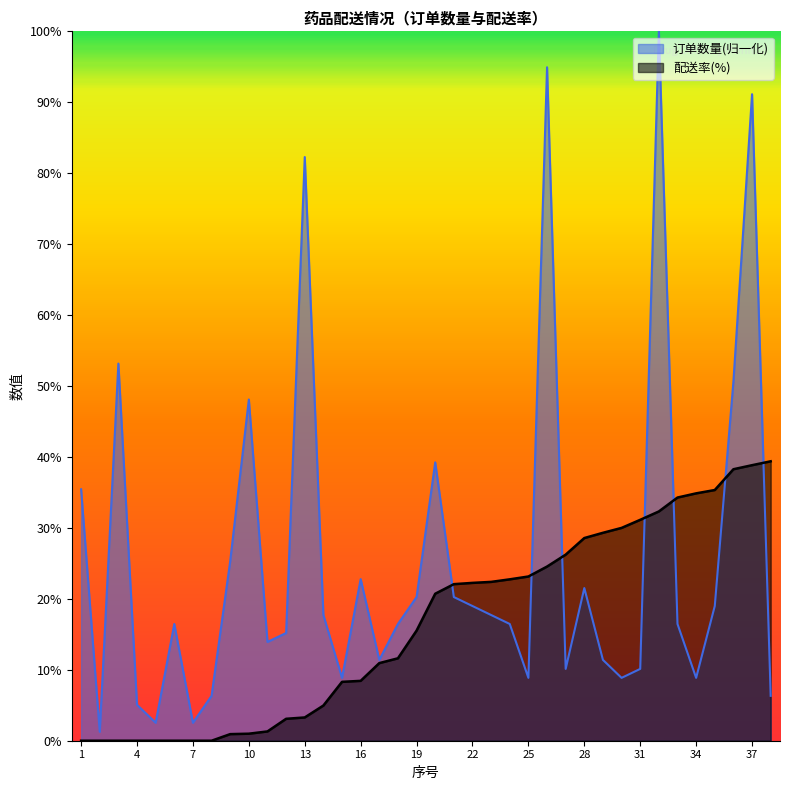

Reading left to right, transcribe all the data shown in this chart.

订单数量: 1=35.4	2=1.3	3=53.2	4=5.1	5=2.5	6=16.5	7=2.5	8=6.3	9=25.3	10=48.1	11=13.9	12=15.2	13=82.3	14=17.7	15=8.9	16=22.8	17=11.4	18=16.5	19=20.3	20=39.2	21=20.3	22=19.0	23=17.7	24=16.5	25=8.9	26=94.9	27=10.1	28=21.5	29=11.4	30=8.9	31=10.1	32=100.0	33=16.5	34=8.9	35=19.0	36=50.6	37=91.1	38=6.3
配送率(%): 1=0.0	2=0.0	3=0.0	4=0.0	5=0.0	6=0.0	7=0.0	8=0.0	9=0.9	10=1.0	11=1.3	12=3.1	13=3.3	14=5.0	15=8.3	16=8.4	17=10.9	18=11.6	19=15.5	20=20.7	21=22.1	22=22.2	23=22.4	24=22.8	25=23.1	26=24.6	27=26.2	28=28.6	29=29.3	30=30.0	31=31.1	32=32.3	33=34.3	34=34.9	35=35.3	36=38.3	37=38.8	38=39.4